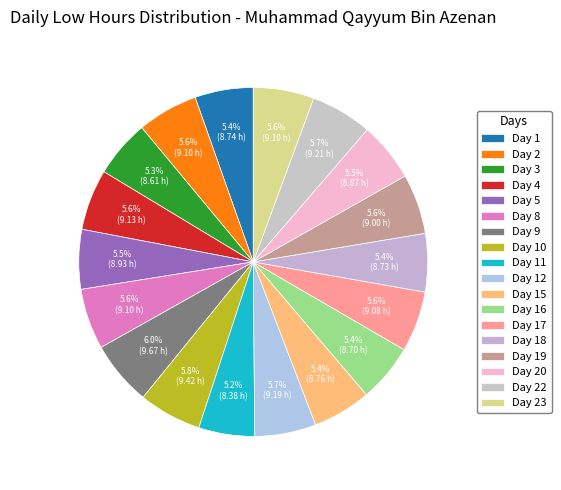

How many slices are in this pie chart?

18